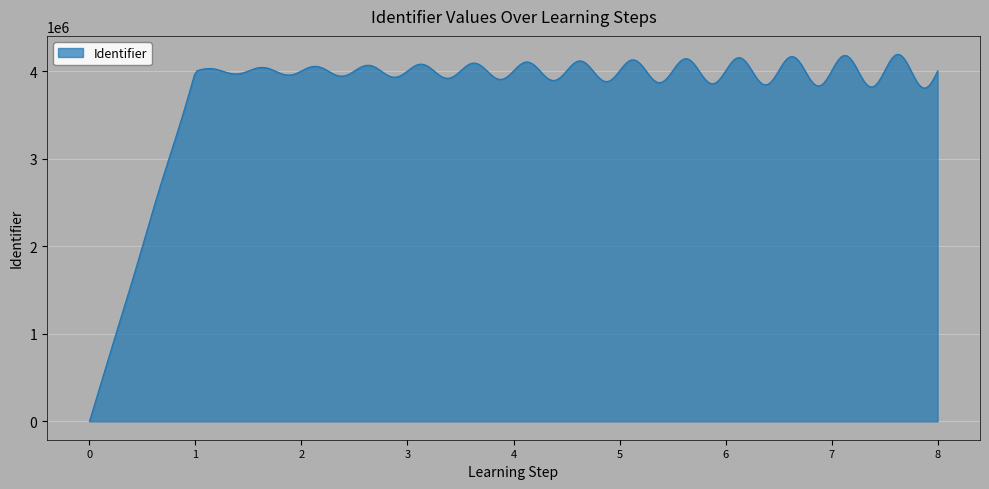

What is the greatest value displayed?

4193084.5